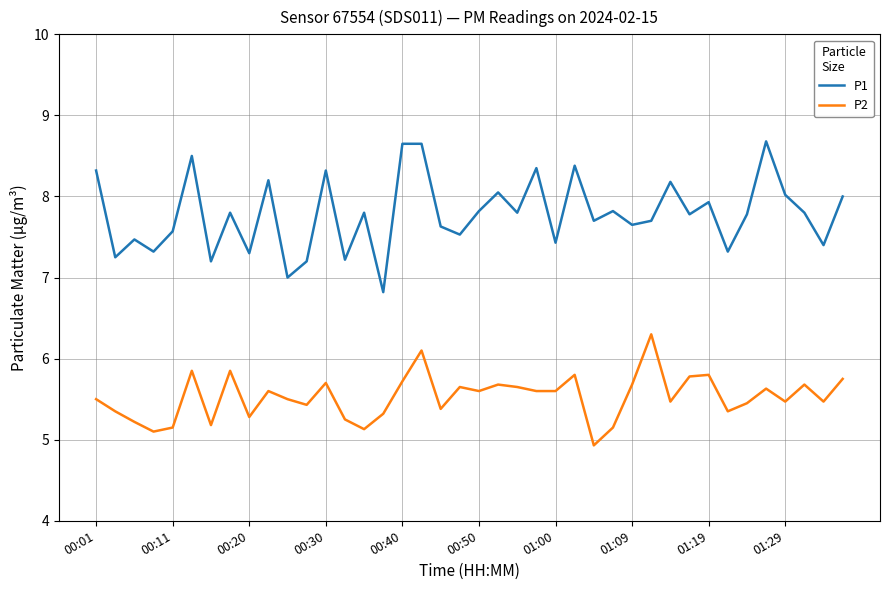

How many values in the P2 series exceed 5?

39